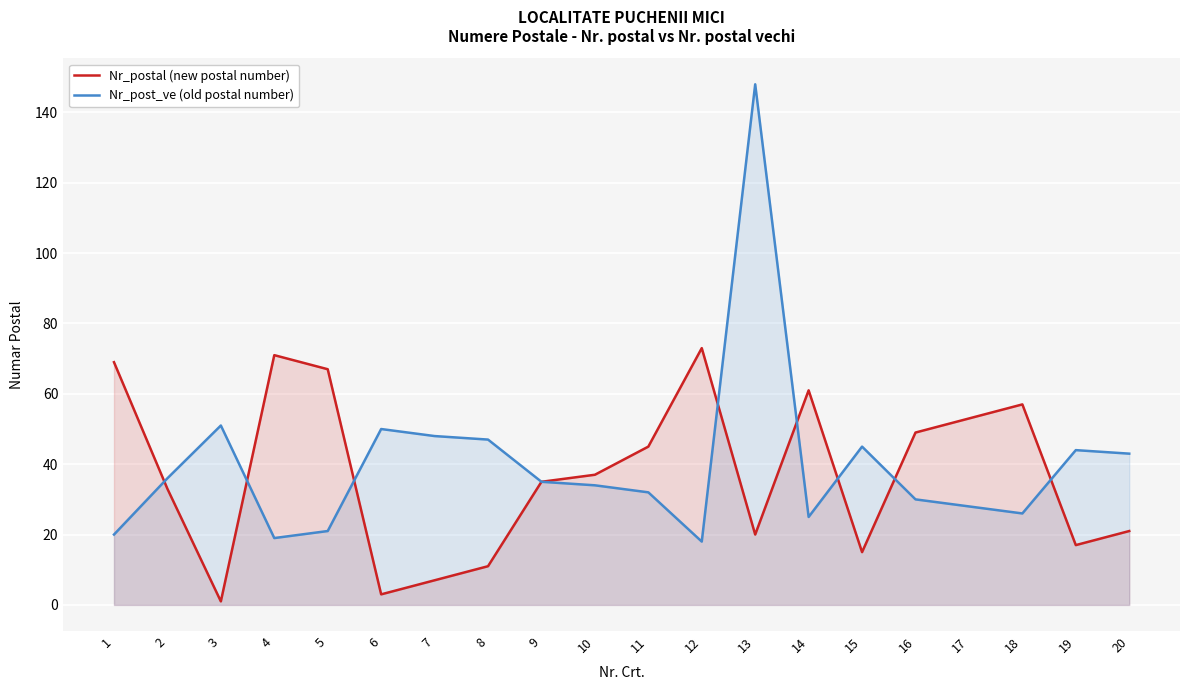

Does the chart display data point markers on the line(s)?

No